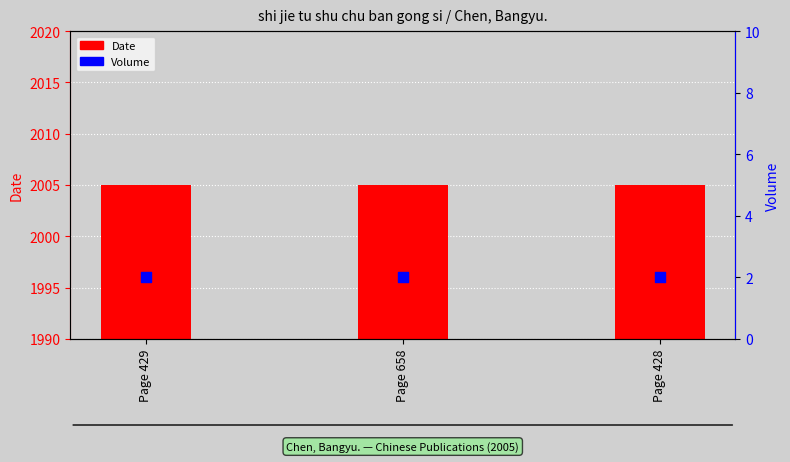

Which series reaches the maximum Y coordinate?

Date